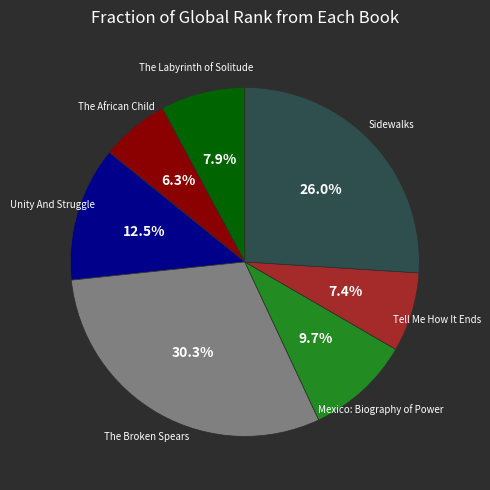

Does The Broken Spears represent more than half of the total?

No